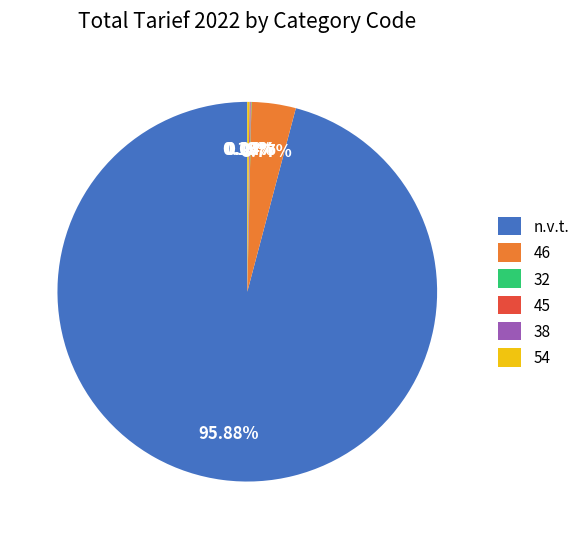

Combined, do 46 and n.v.t. account for over 50%?

Yes